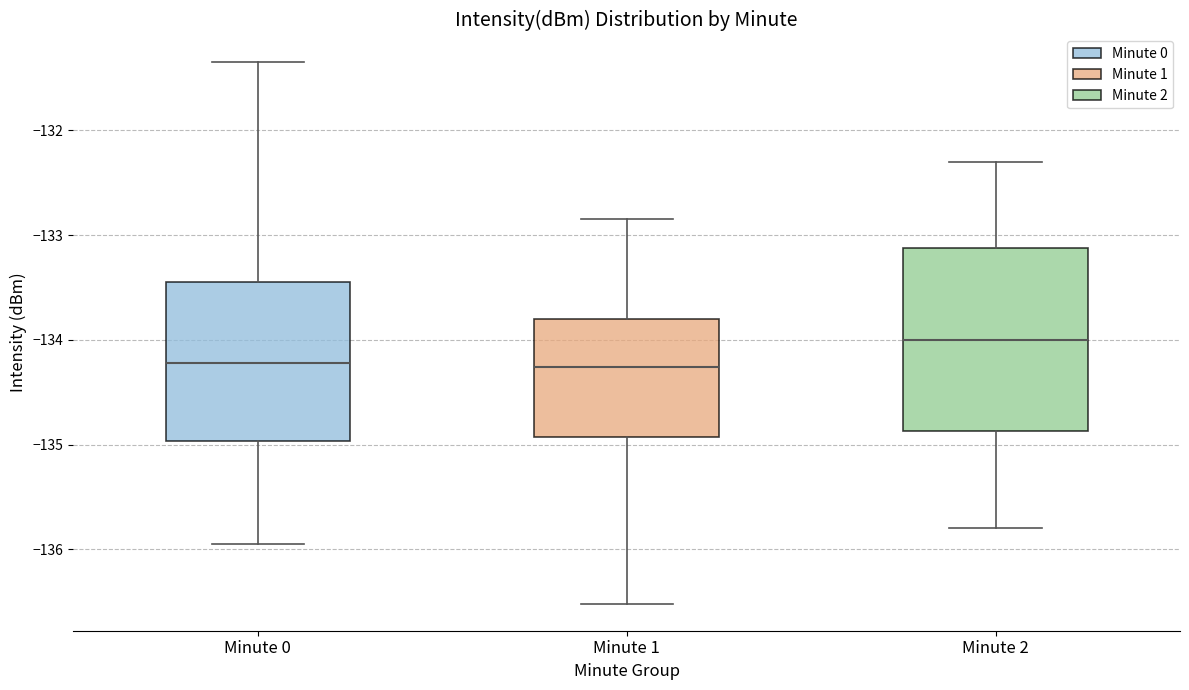

Comparing the boxes themselves (not the whiskers), which one is the tallest?

Minute 2